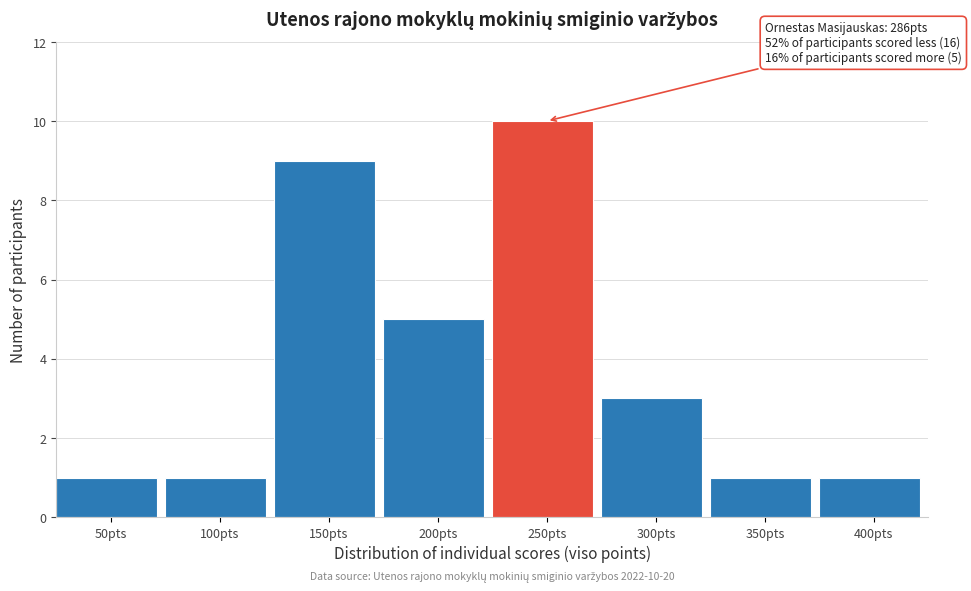

Reading left to right, transcribe all the data shown in this chart.

50pts=1	100pts=1	150pts=9	200pts=5	250pts=10	300pts=3	350pts=1	400pts=1